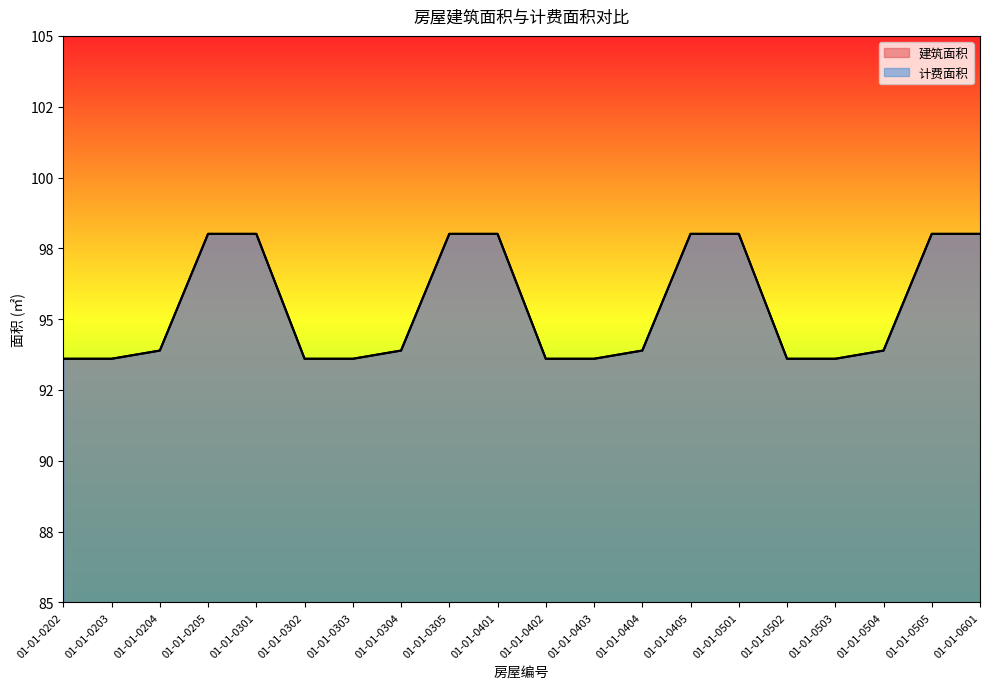

Reading left to right, what are all the values shown in this chart?

建筑面积: 93.6	93.6	93.9	98.0	98.0	93.6	93.6	93.9	98.0	98.0	93.6	93.6	93.9	98.0	98.0	93.6	93.6	93.9	98.0	98.0
计费面积: 93.6	93.6	93.9	98.0	98.0	93.6	93.6	93.9	98.0	98.0	93.6	93.6	93.9	98.0	98.0	93.6	93.6	93.9	98.0	98.0